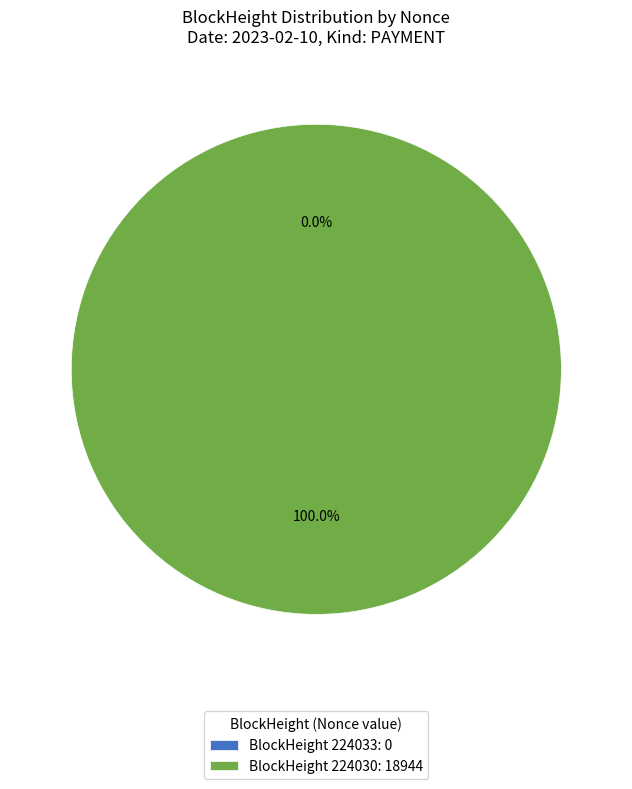

Does any single category account for the majority?

Yes